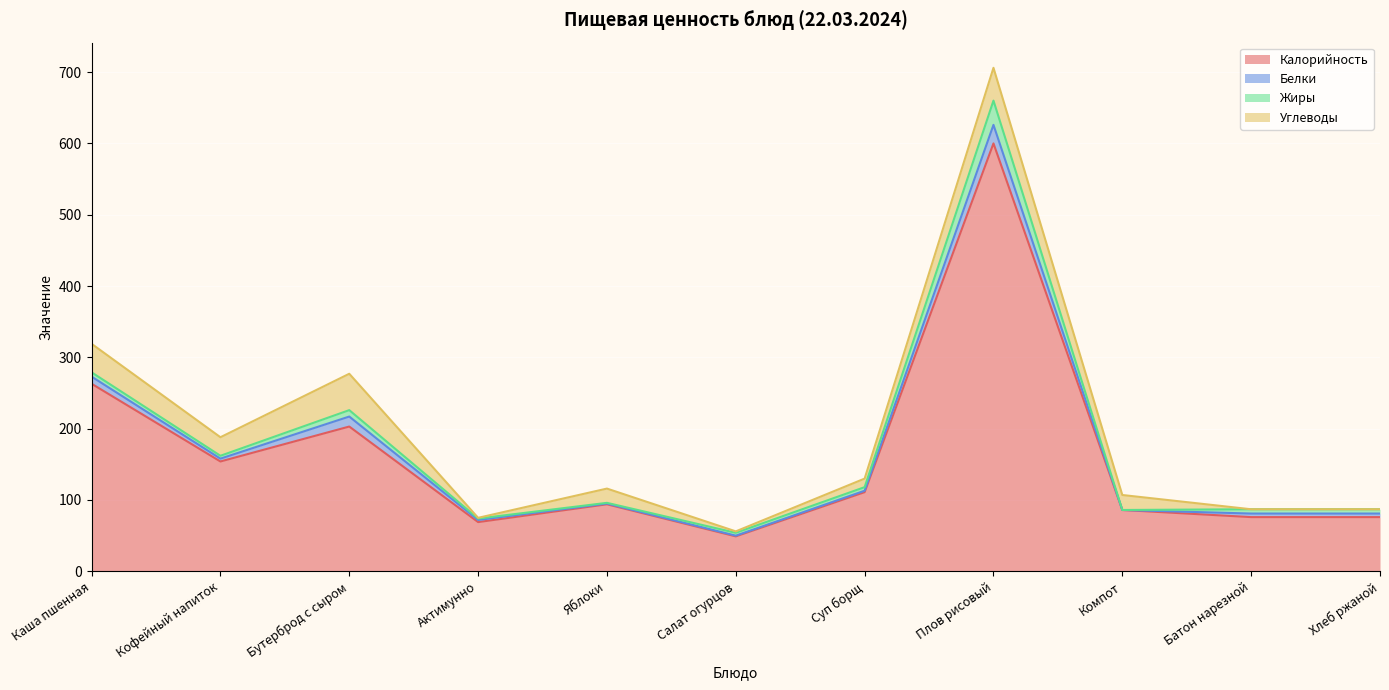

In Белки, how many points are higher than both neighbors (excluding endpoints)?

2